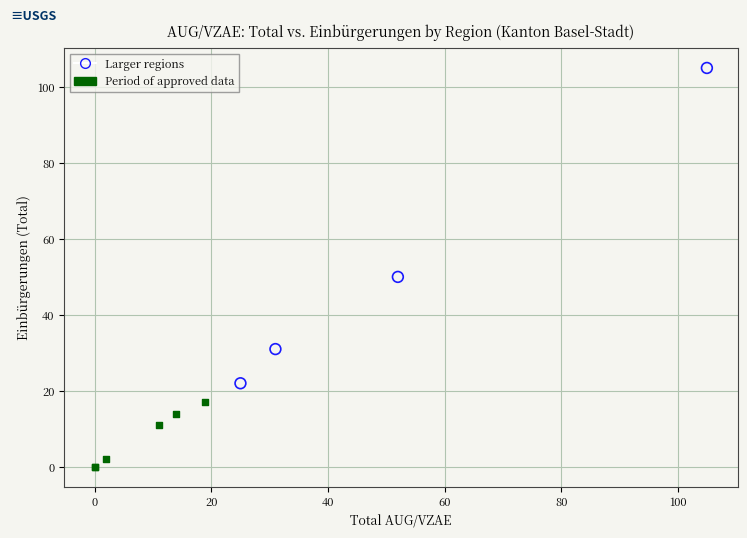

Which series has the largest Y range (max minus min)?

Larger regions